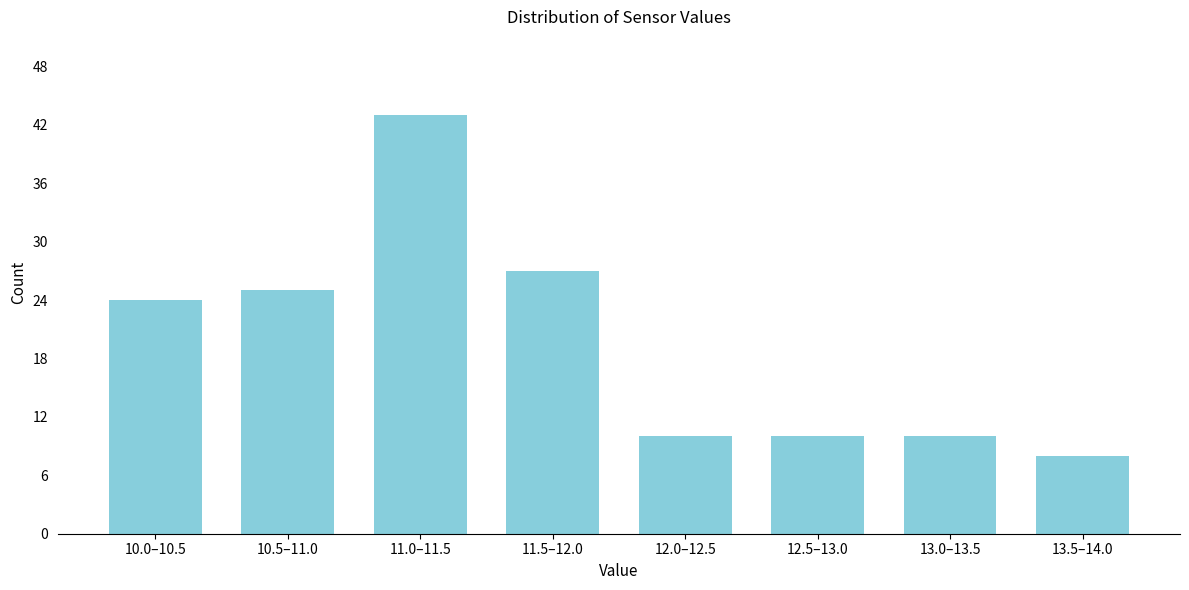

Reading left to right, list all the values displayed in this chart.

10.0–10.5=24	10.5–11.0=25	11.0–11.5=43	11.5–12.0=27	12.0–12.5=10	12.5–13.0=10	13.0–13.5=10	13.5–14.0=8